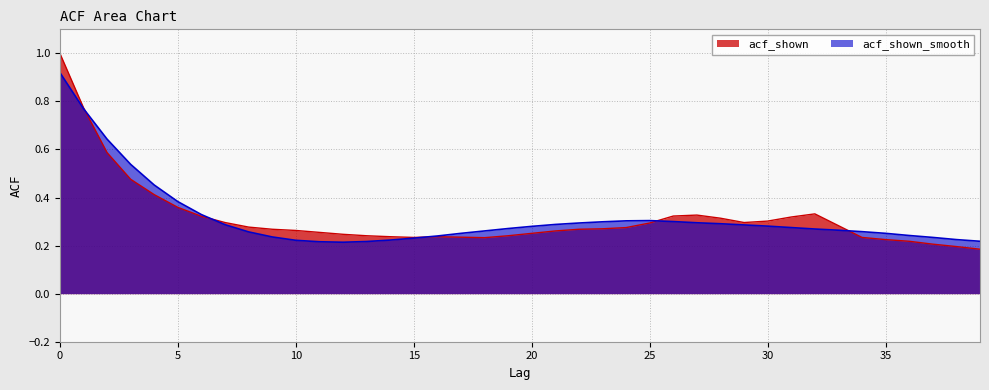

Is it true that acf_shown_smooth equals 0.2 at 5?

False